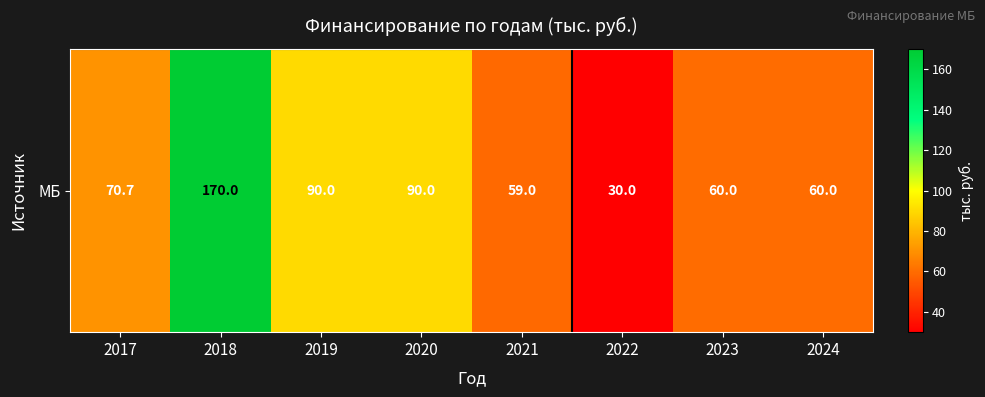

Count the number of values greater than 70.

4